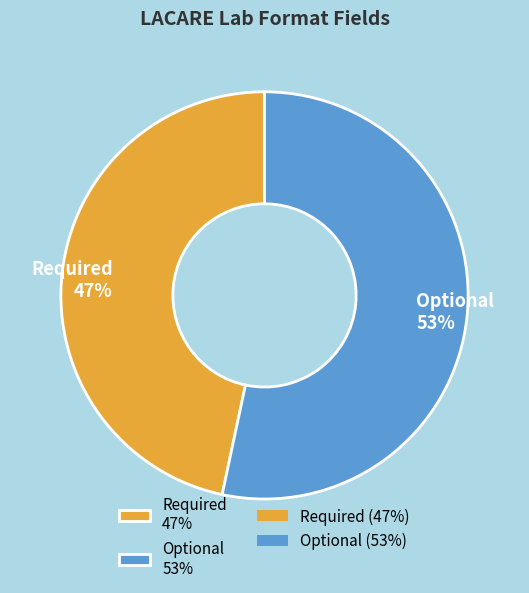

Which has a higher value, Required 47% or Optional 53%?

Optional 53%